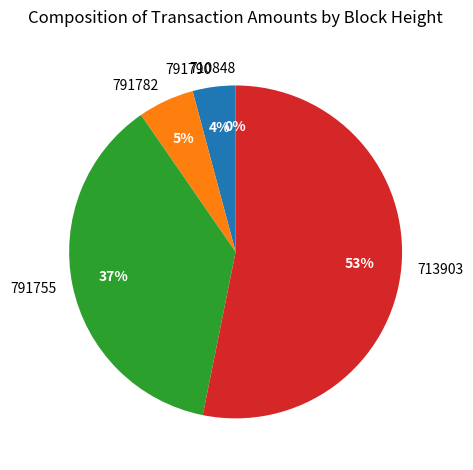

To the nearest percent, what is the combined percentage of 713903 and 791782?

59%